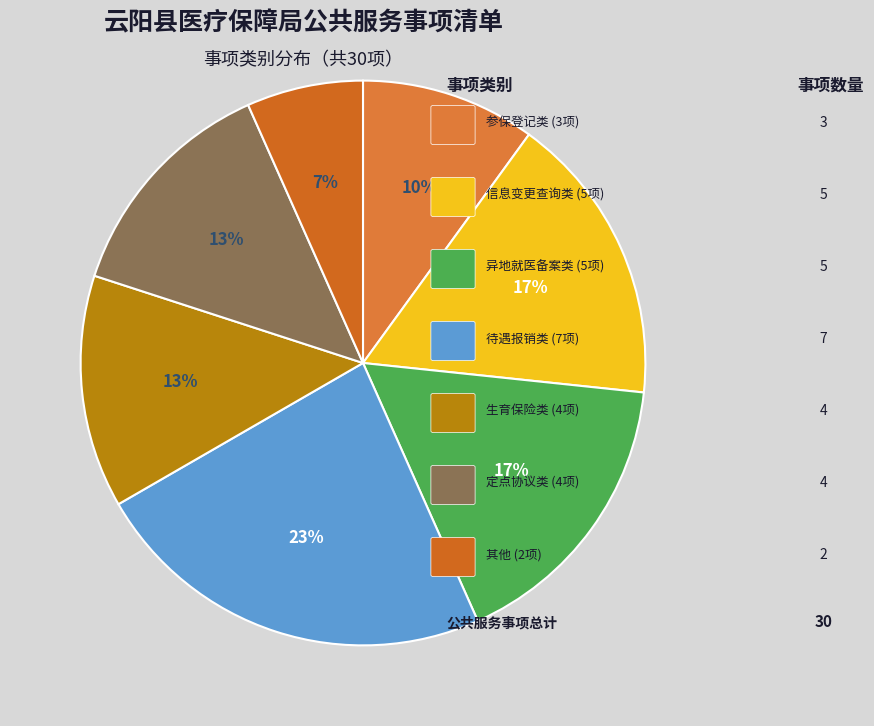

Count the number of slices in the pie.

7